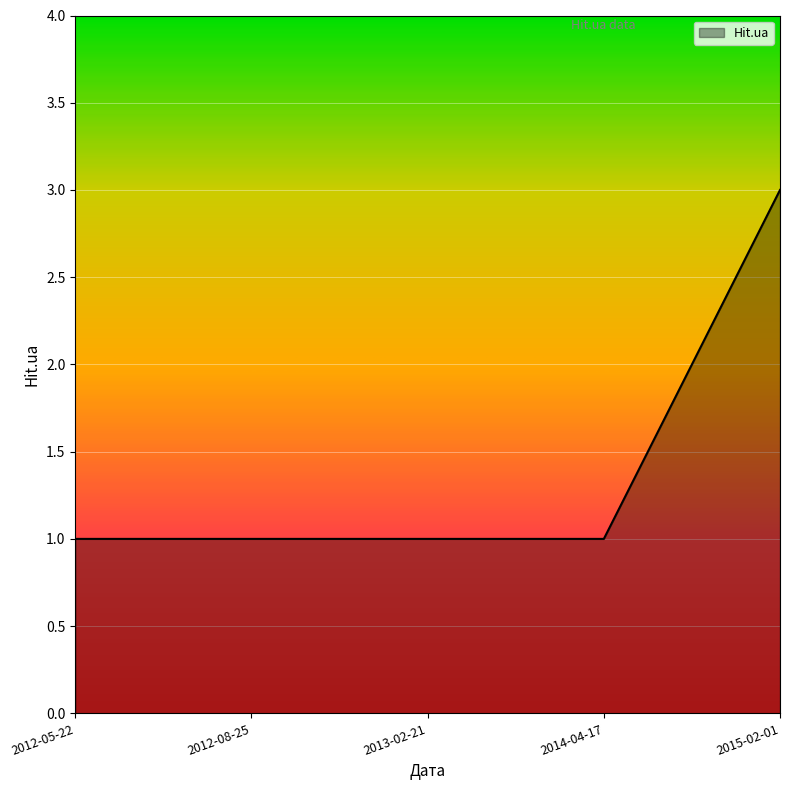

What is the sum of all values?

7